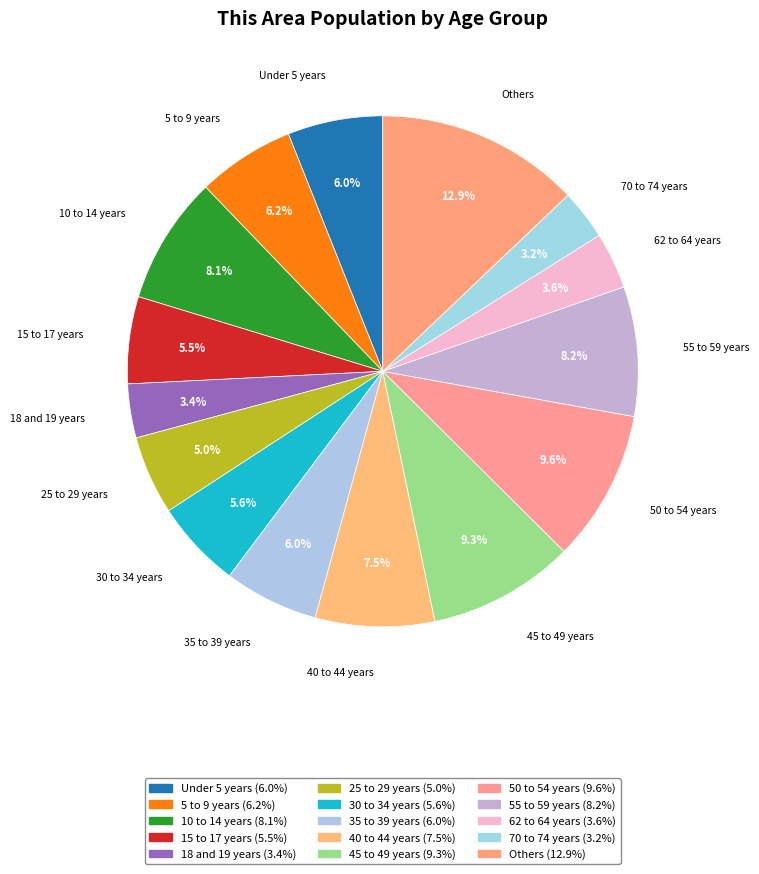

Count the number of slices in the pie.

15